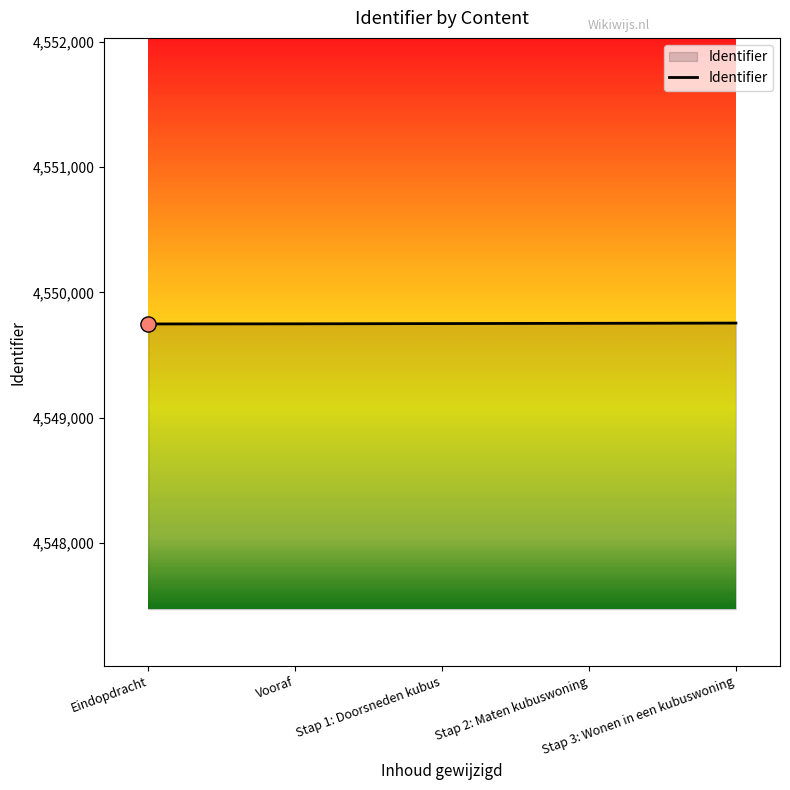

What is the ratio of the value at Vooraf to the value at Stap 2: Maten kubuswoning?

1.0